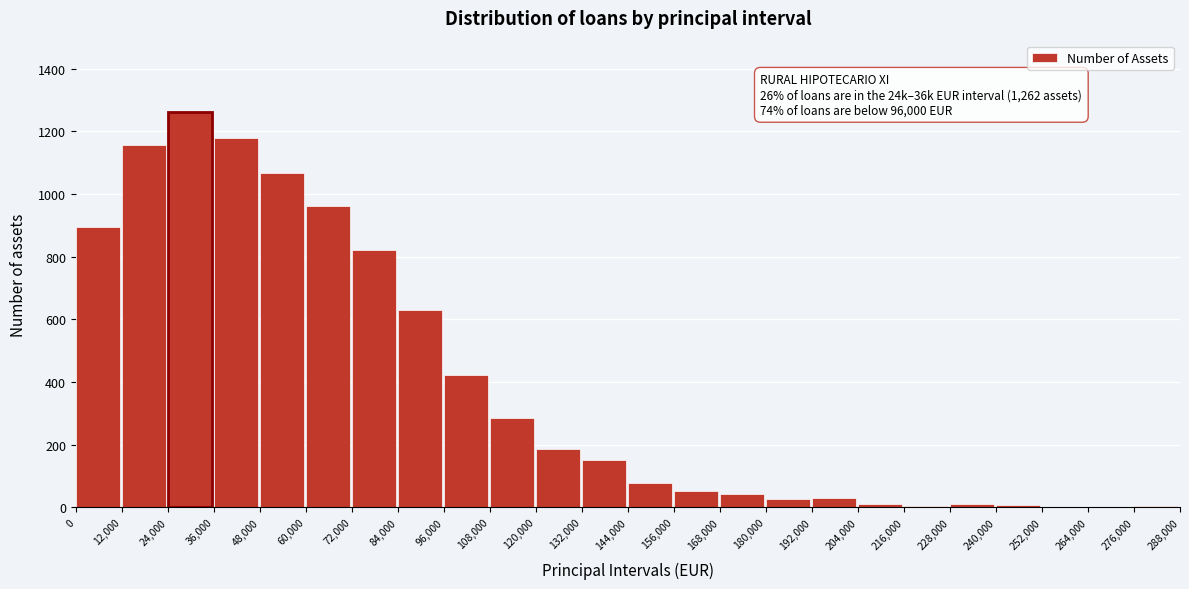

What is the change in value from 0 to 72,000?

-73